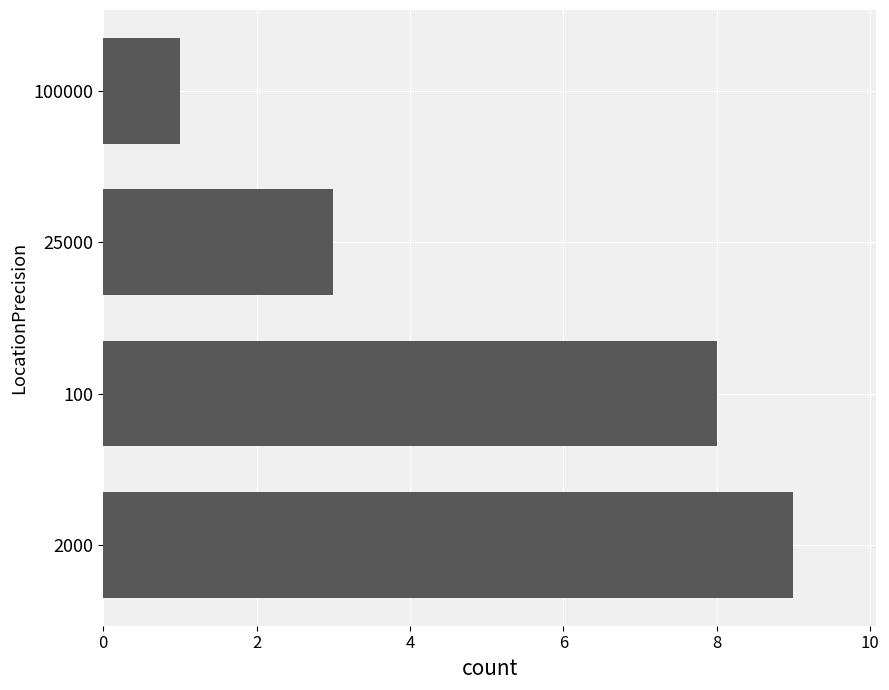

List the labels in order of value, largest first.

2000, 100, 25000, 100000